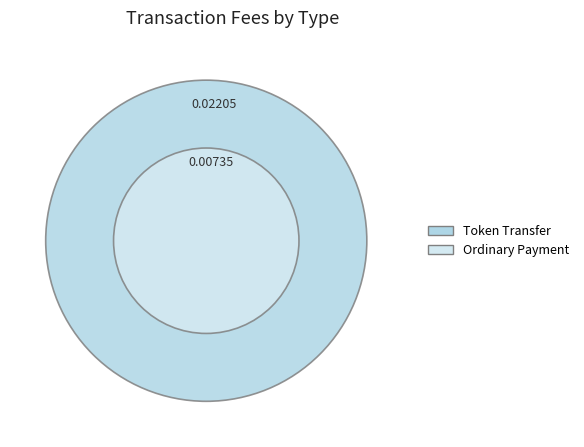

To the nearest percent, what is the average slice percentage?

50%